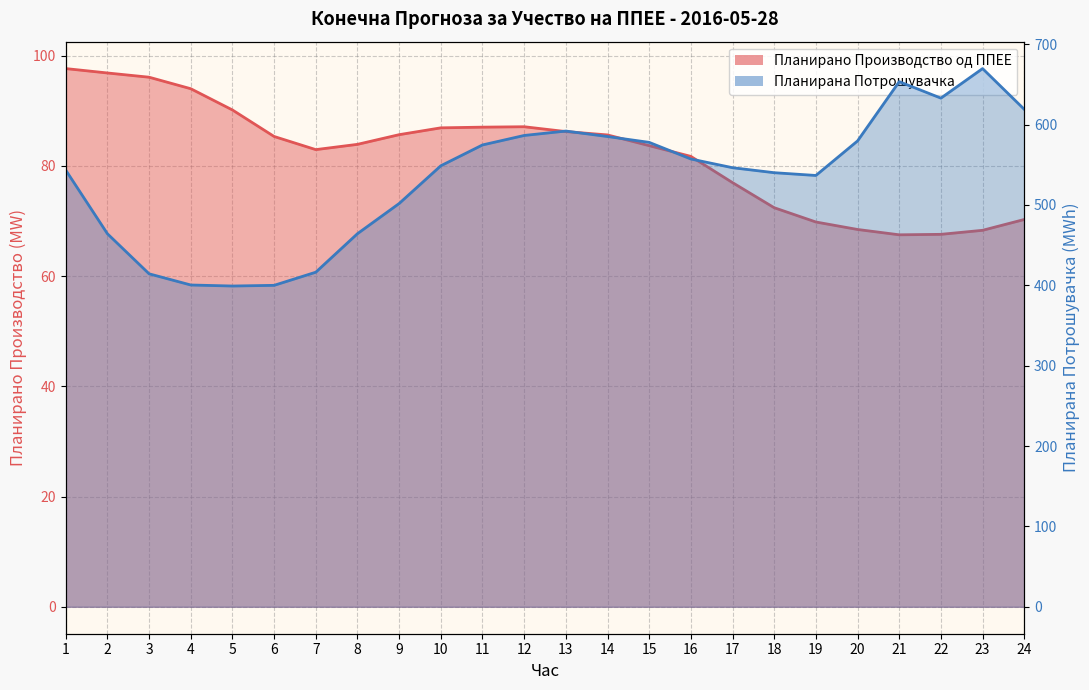

Between 17 and 24, which series saw the biggest shift?

Планирана Потрошувачка